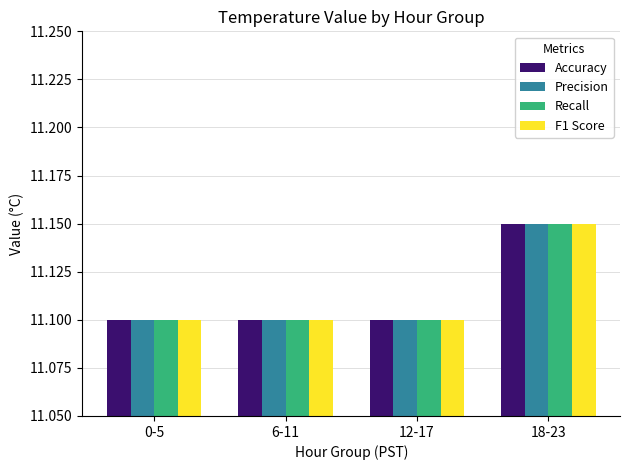

At which label does Recall reach its peak?

18-23